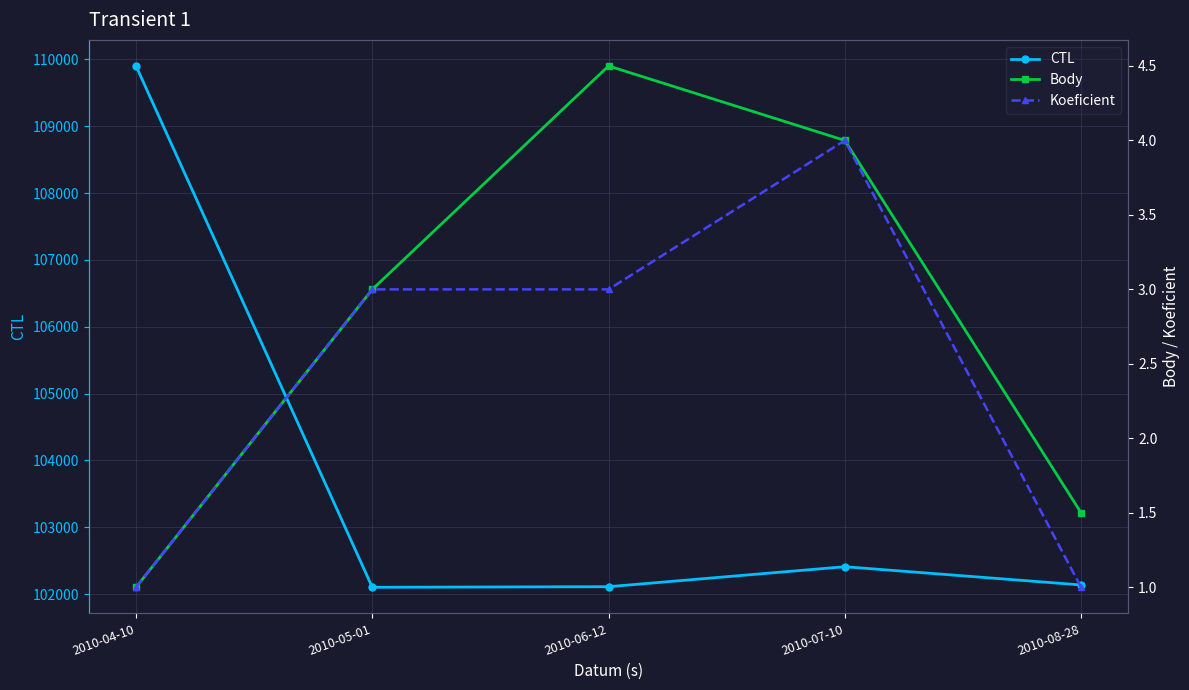

What are all the series names shown in the legend?

CTL, Body, Koeficient